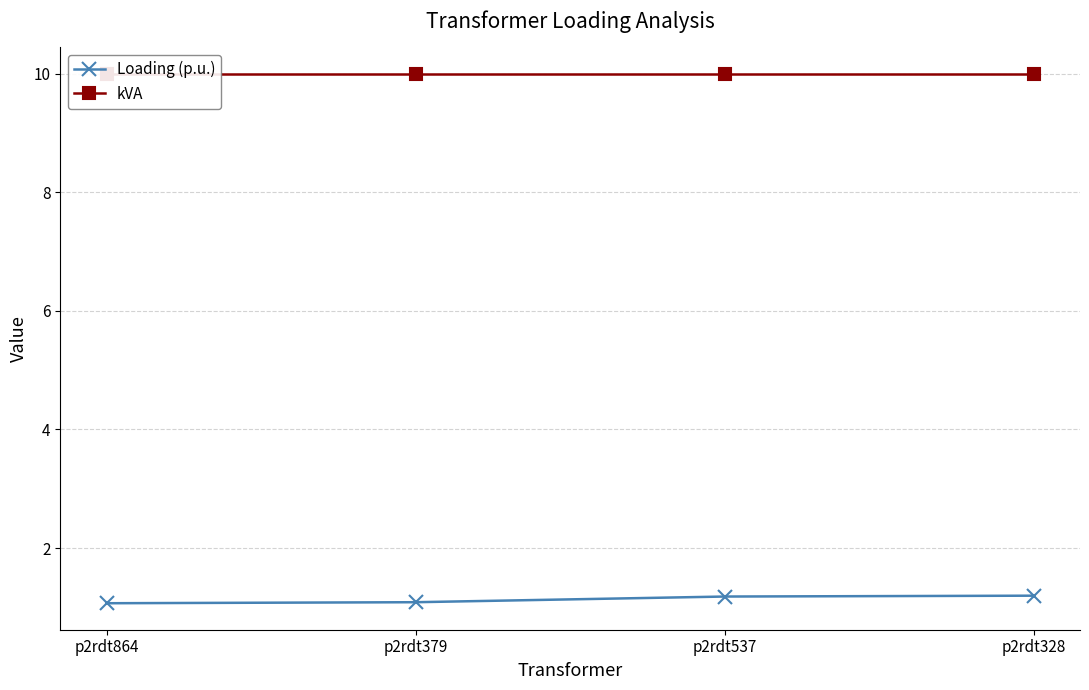

True or false: kVA and Loading (p.u.) cross at least once.

False